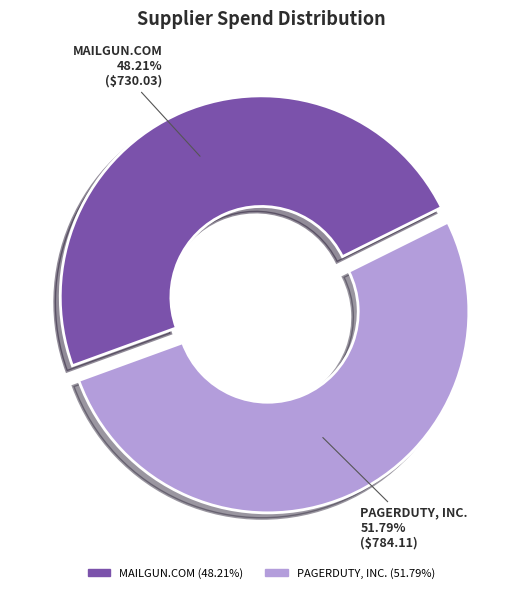

Approximately how many times larger is the value at PAGERDUTY, INC. compared to MAILGUN.COM?

1.1